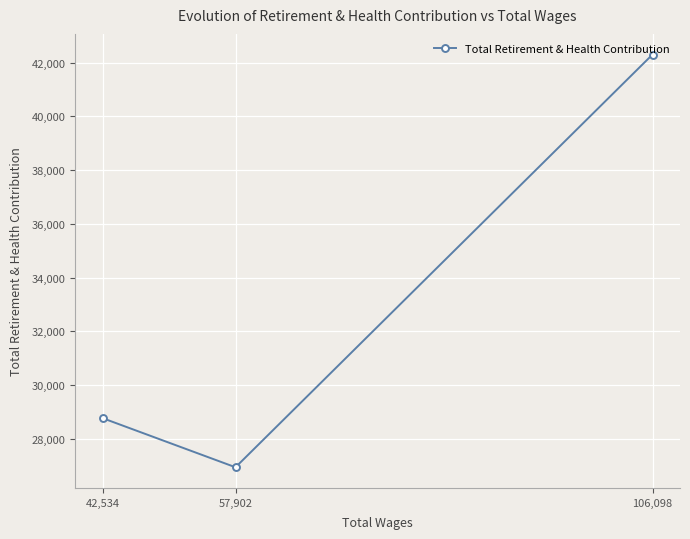

What position from the left is 57,902?

2